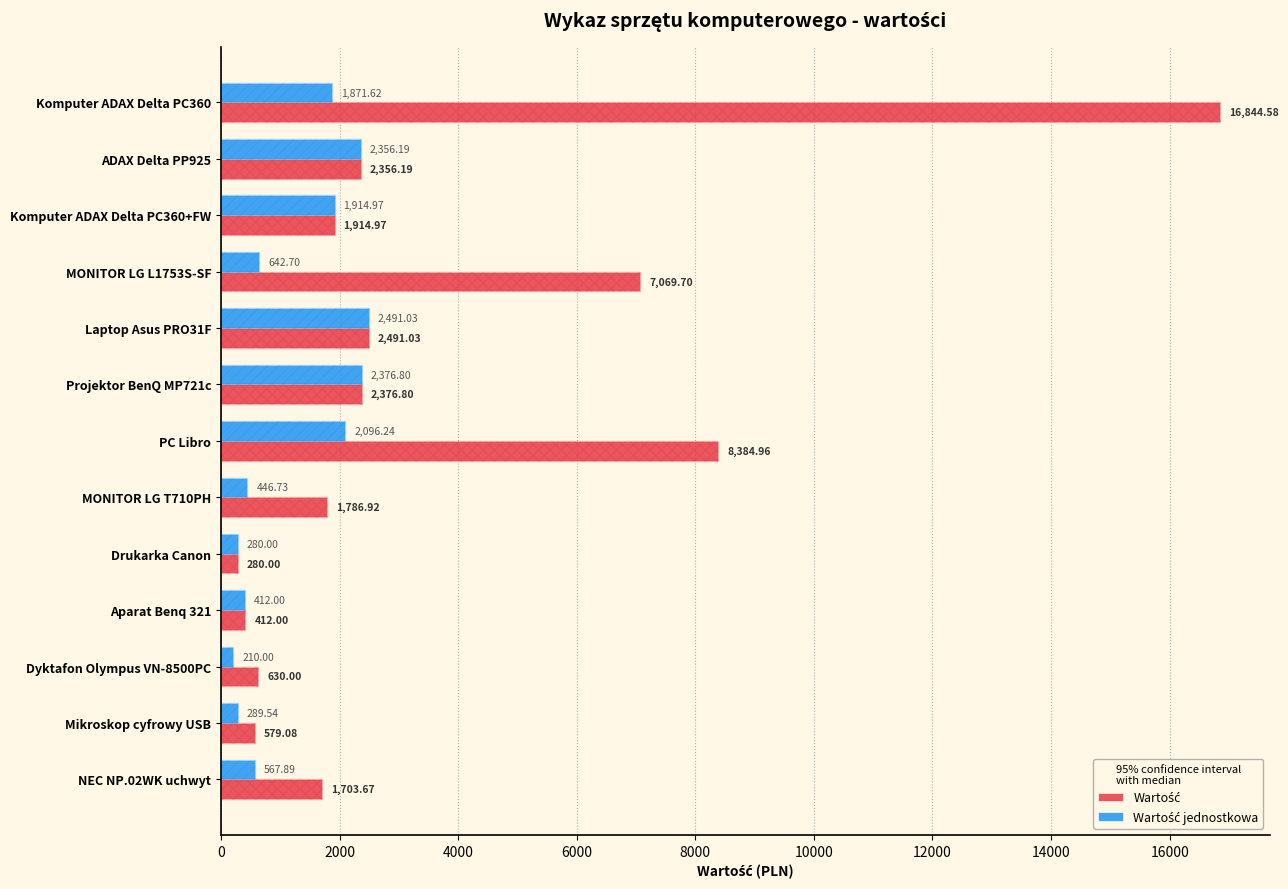

How many categories are shown in the chart?

13